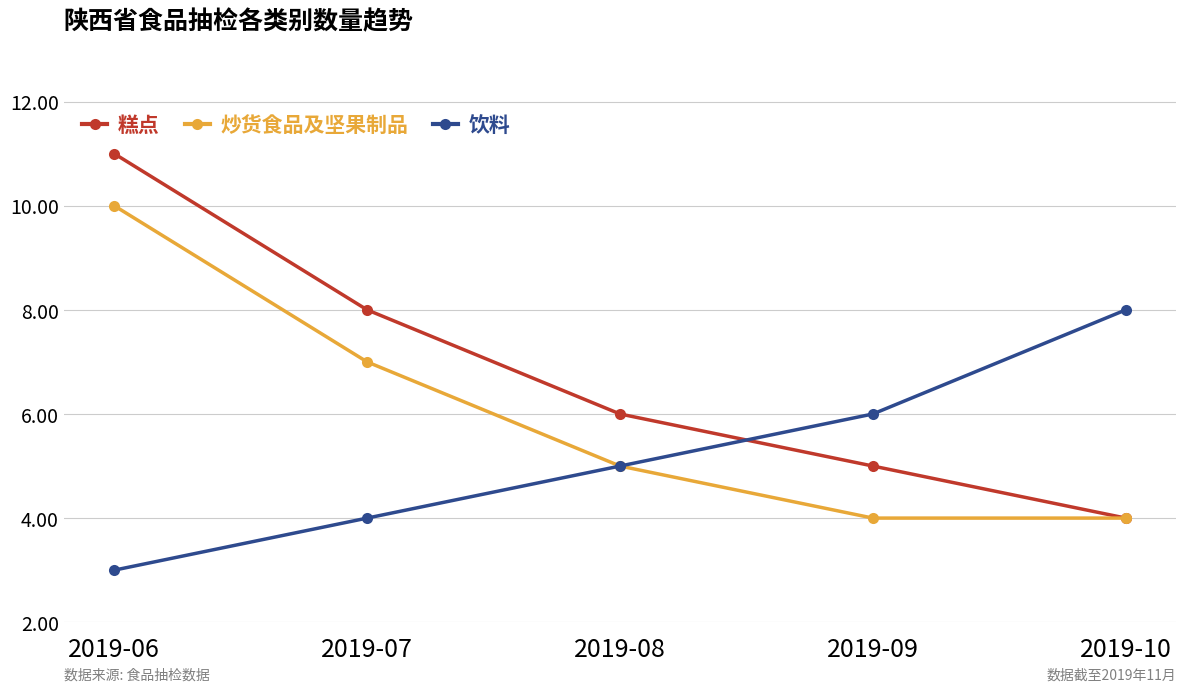

Count the number of categories in the chart.

5